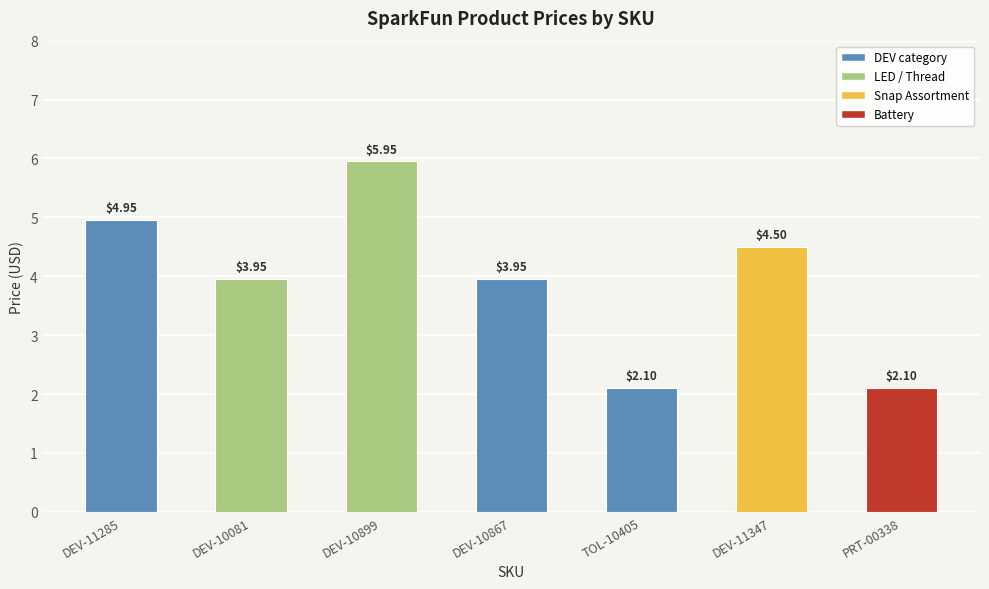

What is the sum of the values at DEV-10867 and PRT-00338?

6.1